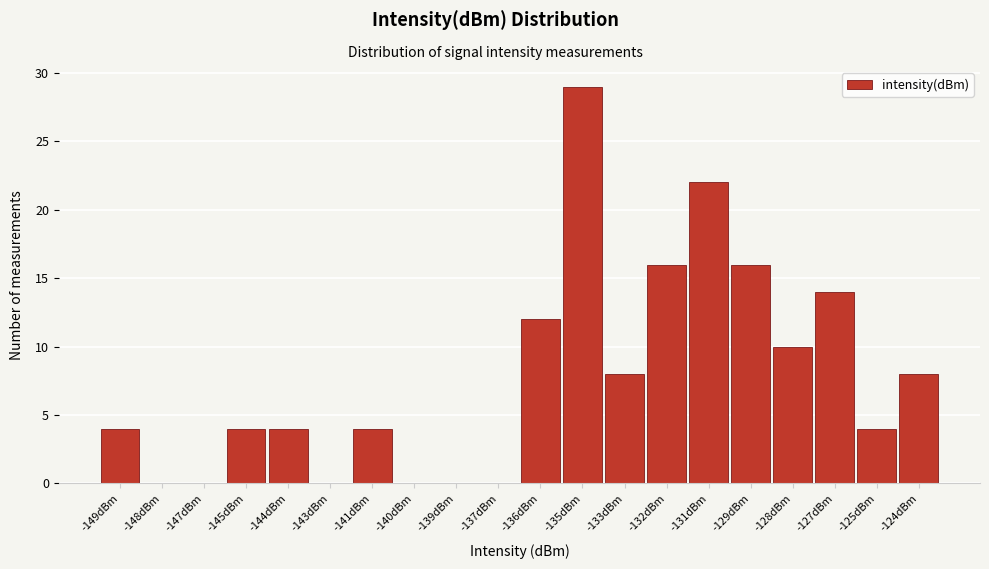

Reading left to right, what are all the values shown in this chart?

-149dBm=4	-148dBm=0	-147dBm=0	-145dBm=4	-144dBm=4	-143dBm=0	-141dBm=4	-140dBm=0	-139dBm=0	-137dBm=0	-136dBm=12	-135dBm=29	-133dBm=8	-132dBm=16	-131dBm=22	-129dBm=16	-128dBm=10	-127dBm=14	-125dBm=4	-124dBm=8